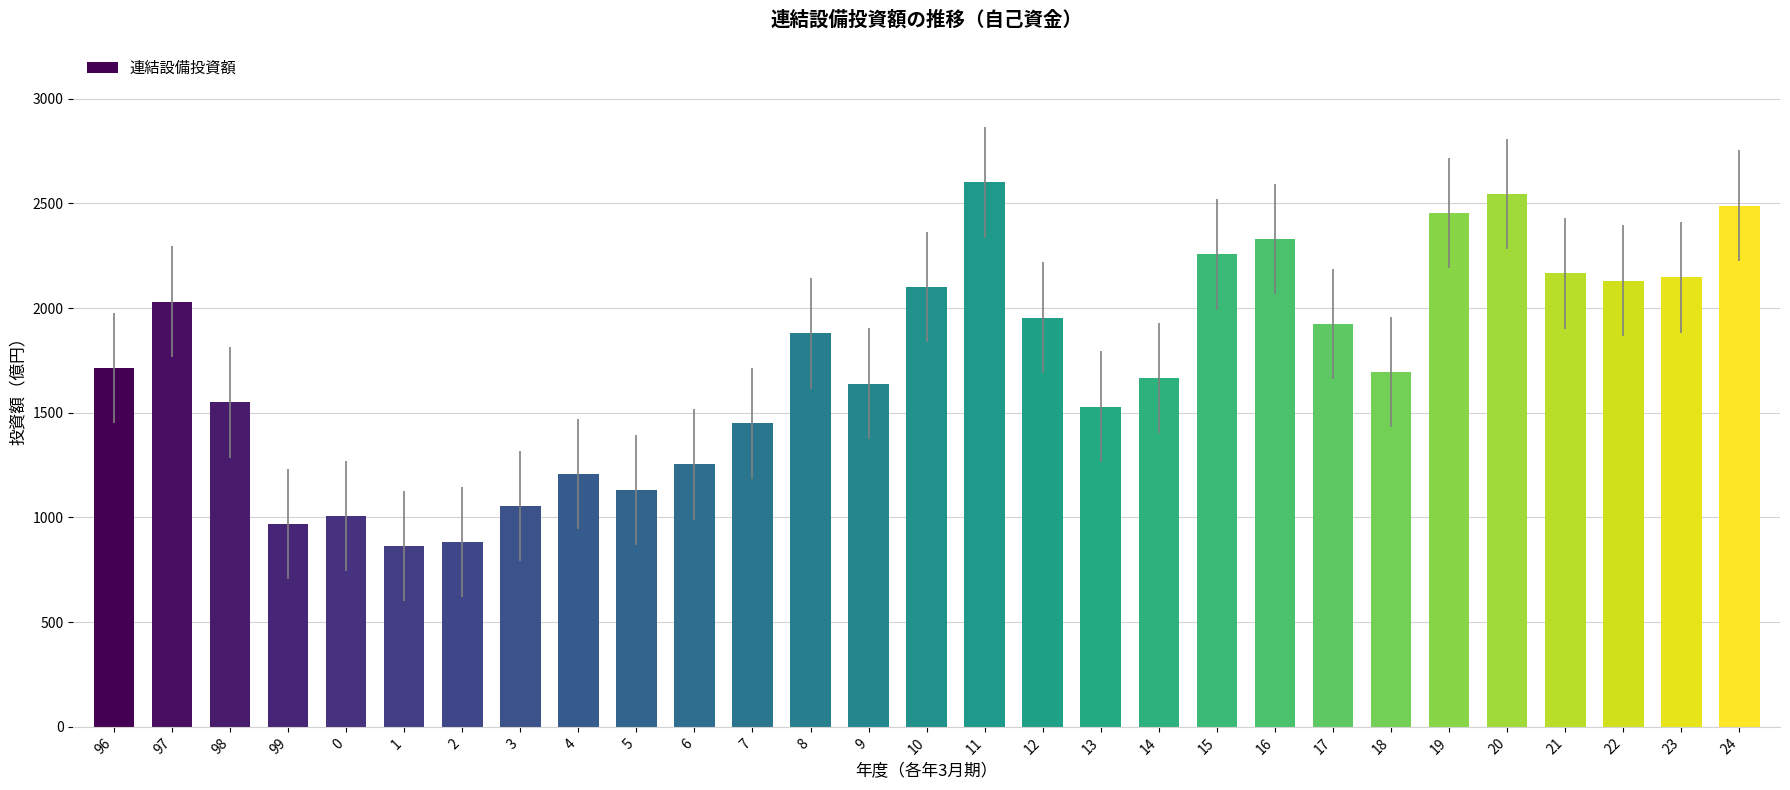

The value at 6 is 513. True or false?

False